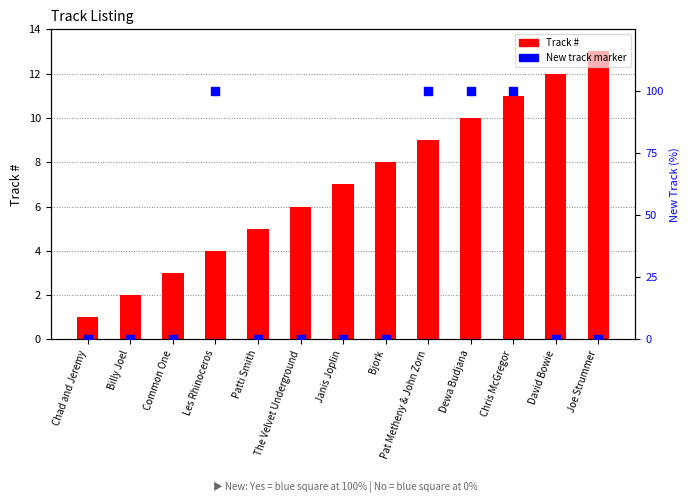

Which series has the widest spread of Y values?

New track (100%=Yes)